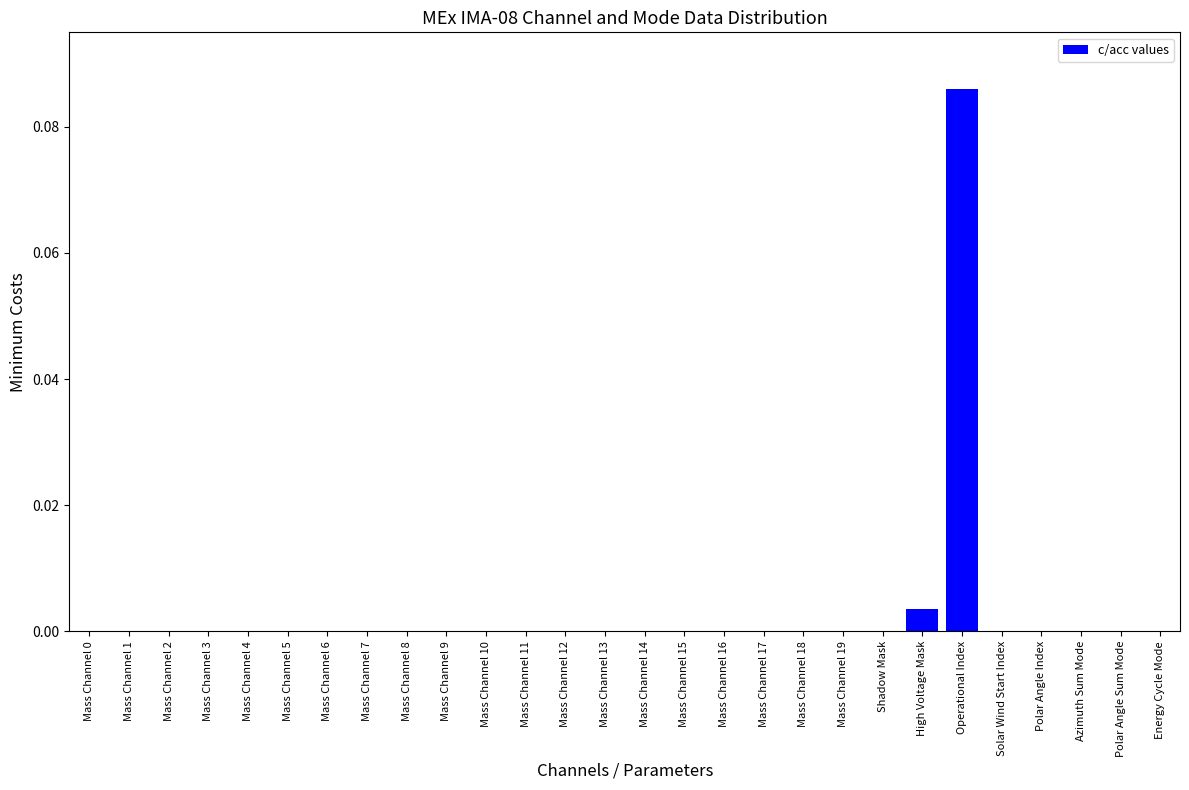

The value at Mass Channel 9 is -0.1. True or false?

False